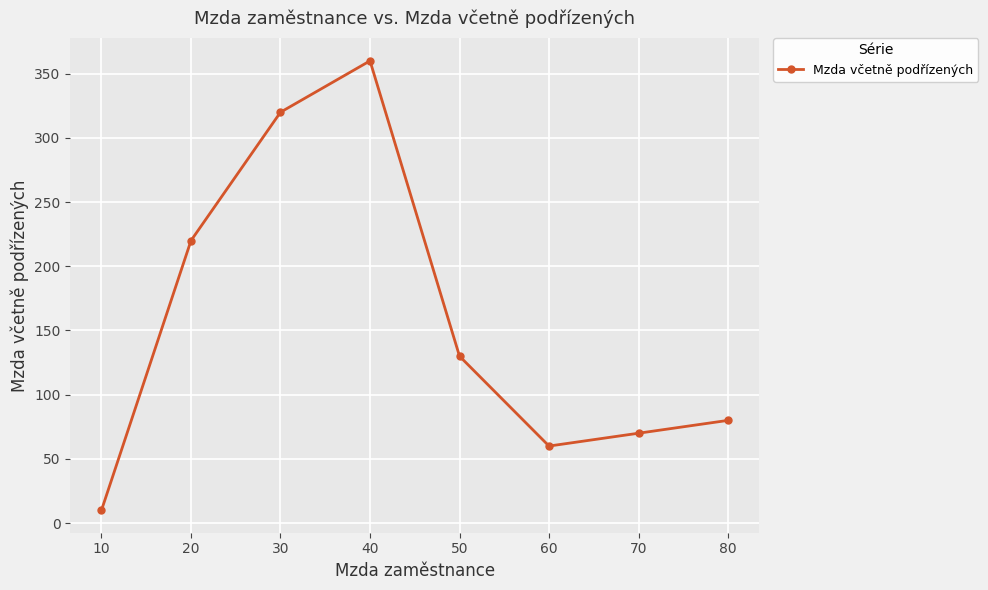

Reading left to right, what are all the values shown in this chart?

10	220	320	360	130	60	70	80